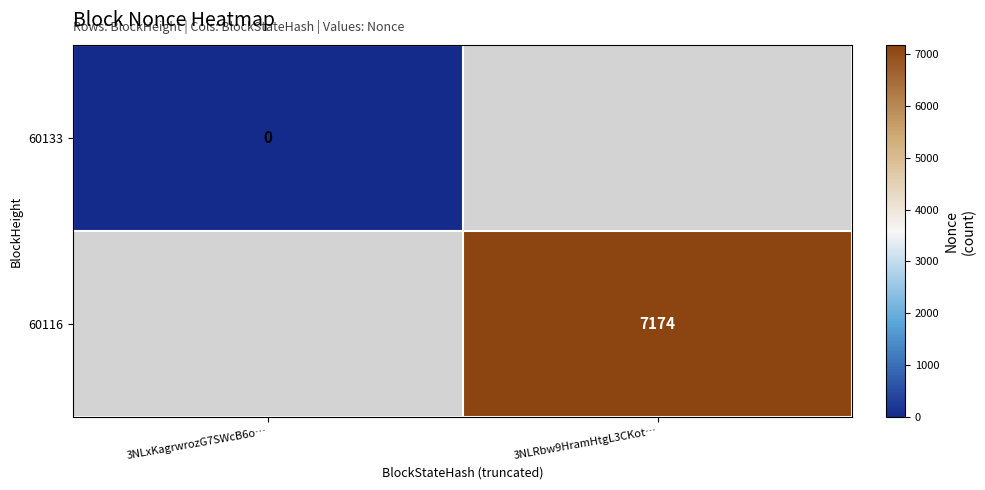

How many data points does each series have?

2